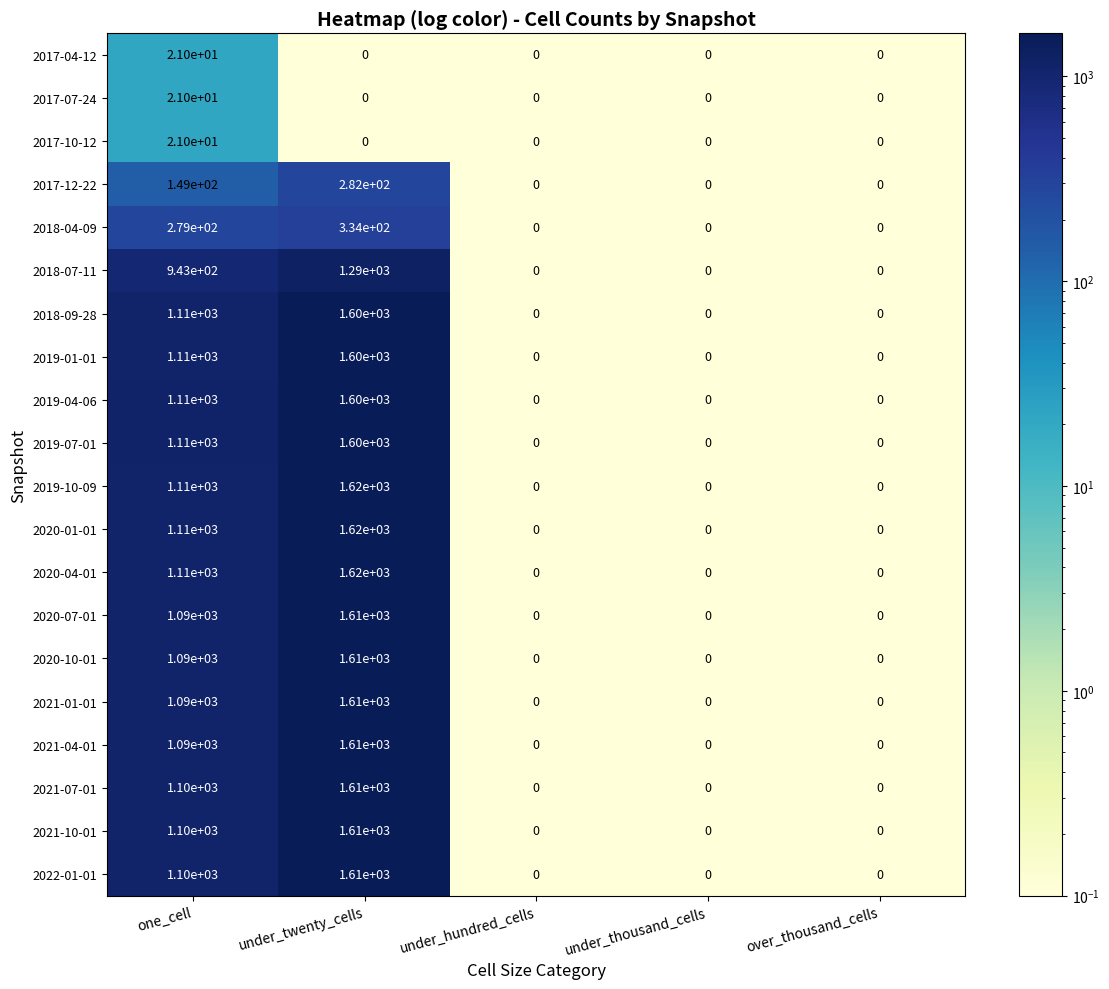

What is the average value of the 2021-04-01 series?

540